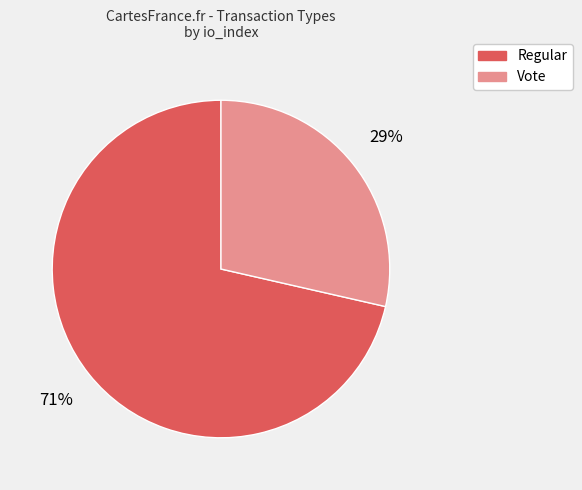

Rank the categories by value from lowest to highest.

Vote, Regular